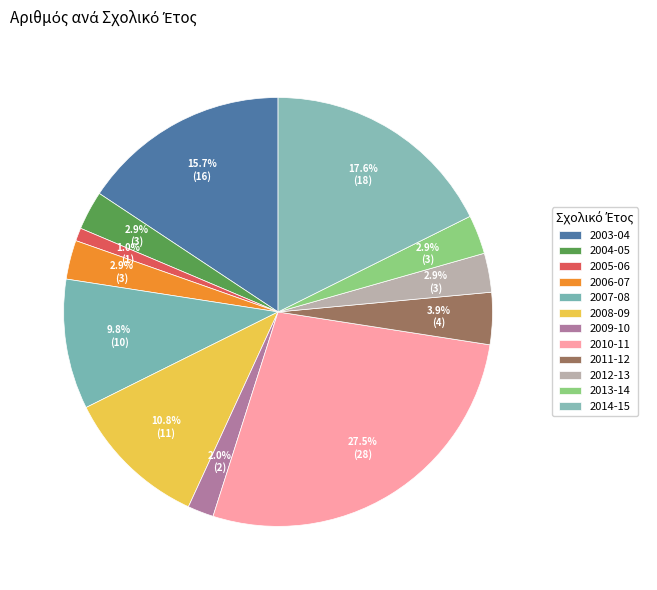

How many segments does this pie chart have?

12